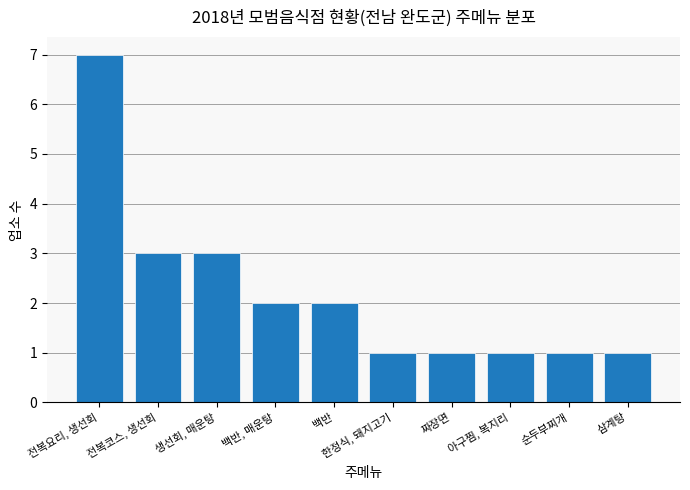

Read the value at 생선회, 매운탕.

3